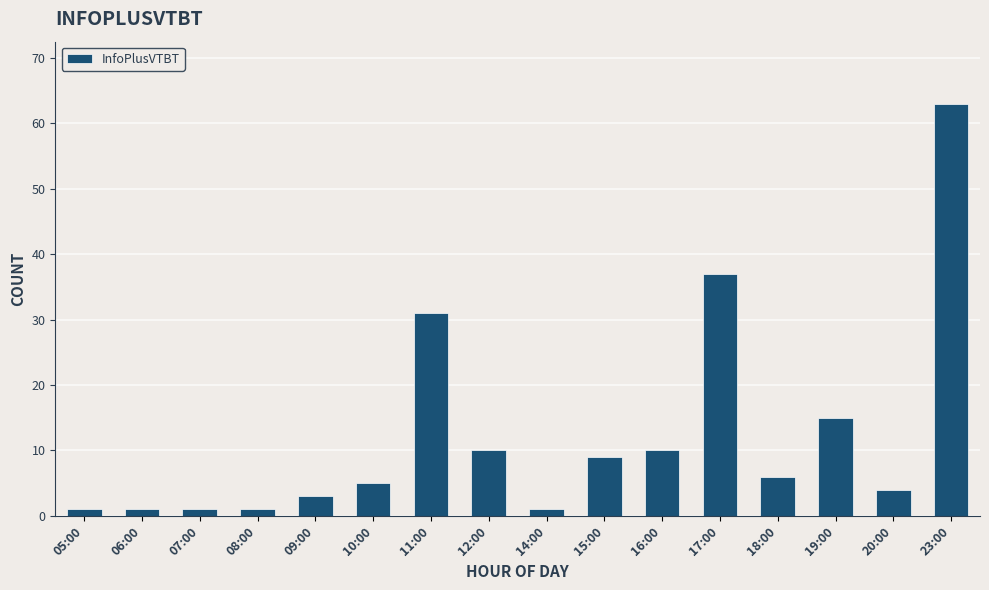

What position from the left is 14:00?

9